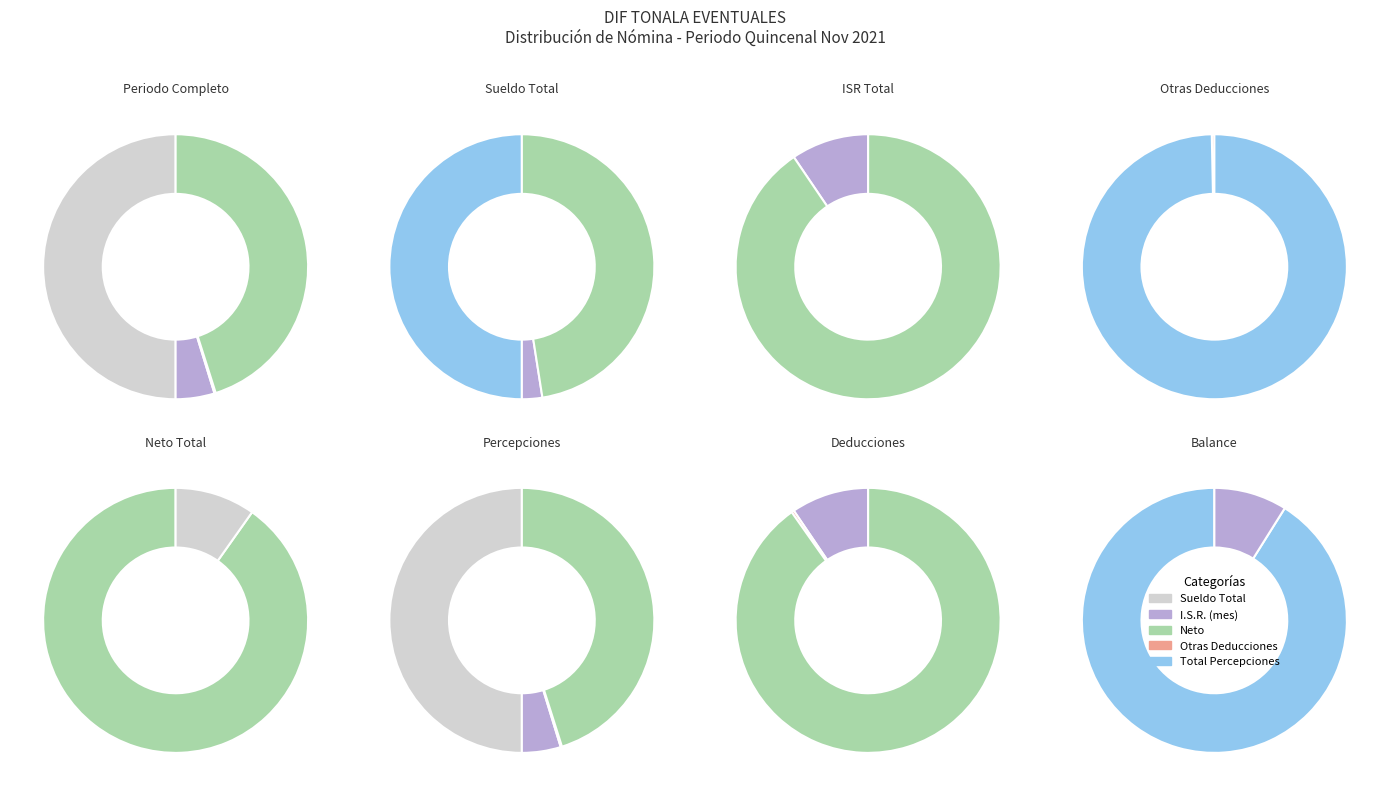

Count the number of slices in the pie.

17